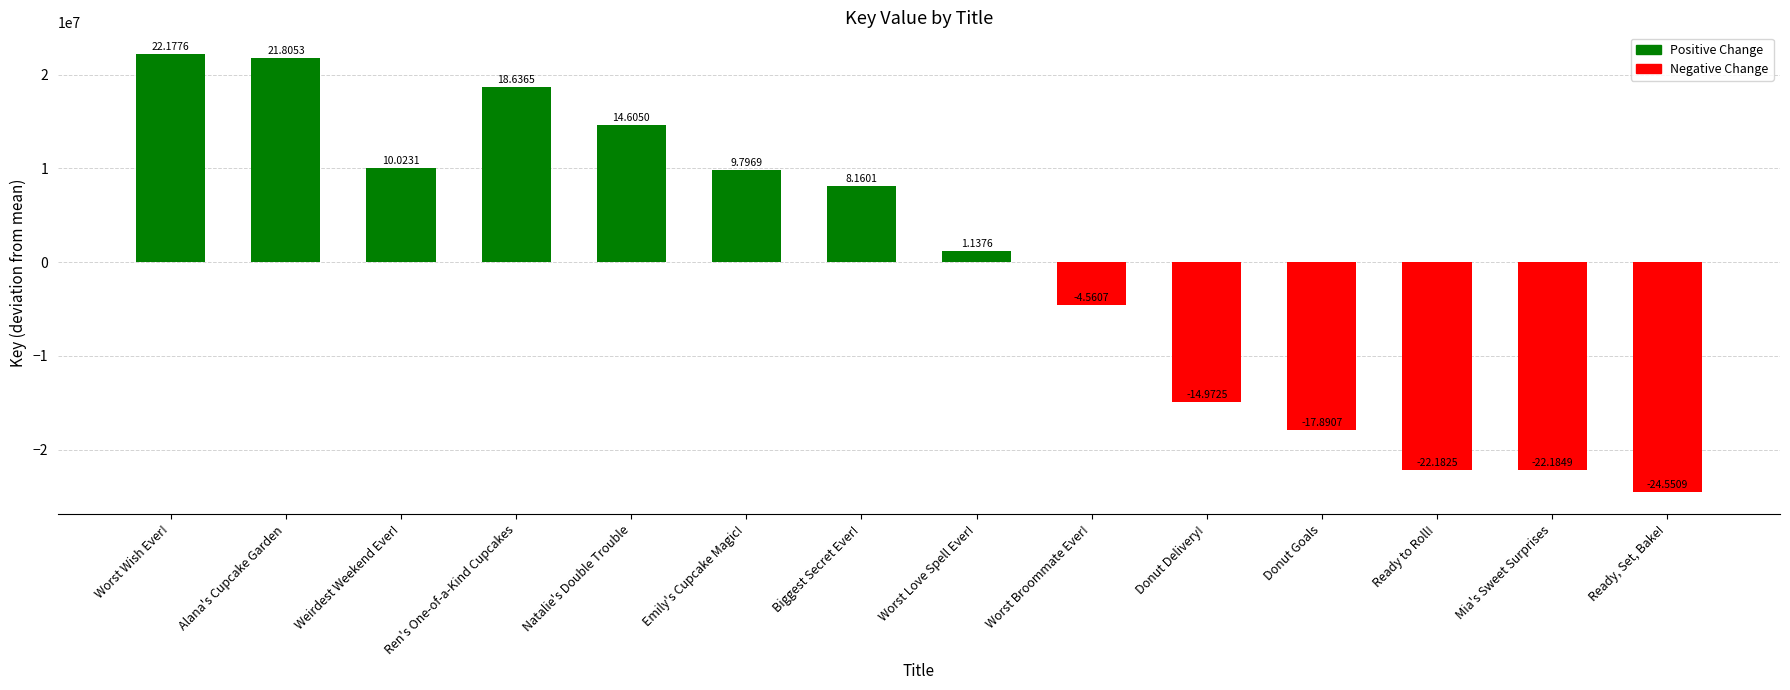

List the labels in order of value, largest first.

Worst Wish Ever!, Alana's Cupcake Garden, Ren's One-of-a-Kind Cupcakes, Natalie's Double Trouble, Weirdest Weekend Ever!, Emily's Cupcake Magic!, Biggest Secret Ever!, Worst Love Spell Ever!, Worst Broommate Ever!, Donut Delivery!, Donut Goals, Ready to Roll!, Mia's Sweet Surprises, Ready, Set, Bake!